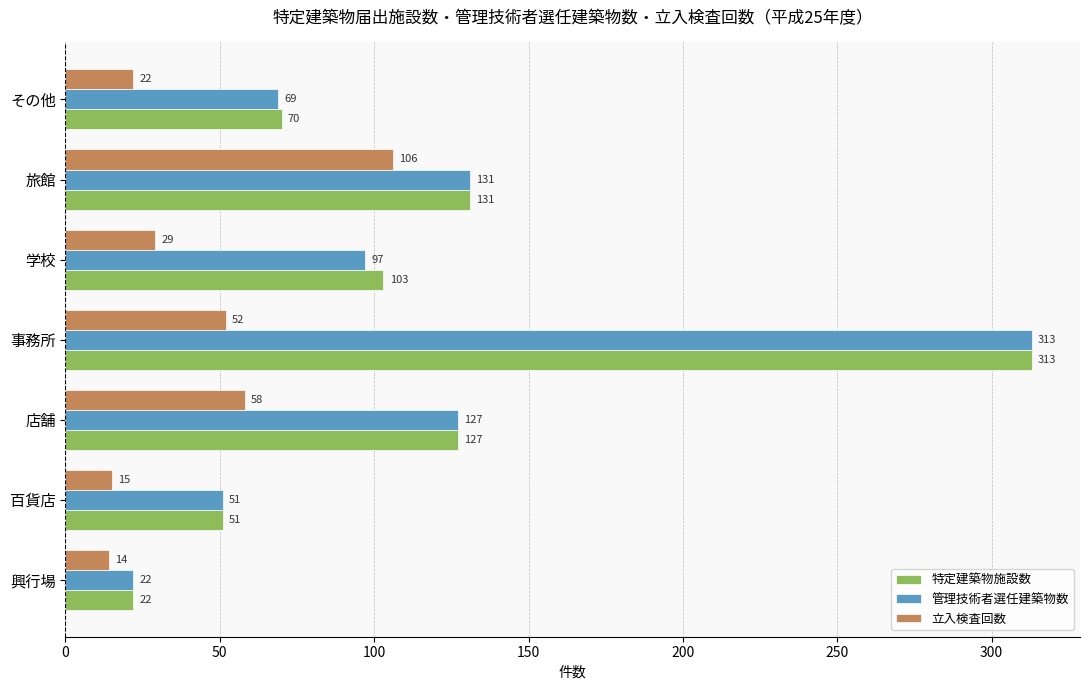

What is the difference between the highest and lowest values at 興行場?

8